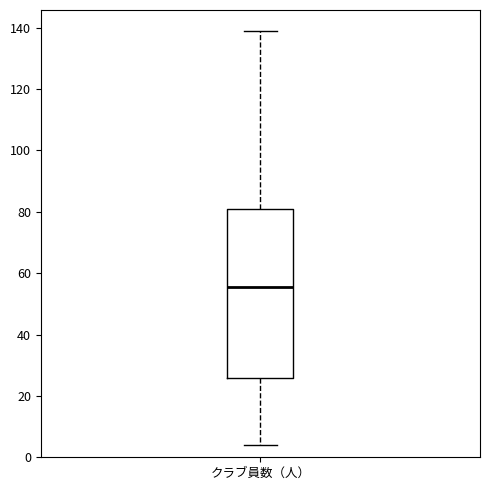

Transcribe this box plot: give where the median line is, the range the box spans, and where the two whiskers end, as read against the y-axis. The values are not printed on the chart, so give them approximately, as read against the axis.

median 56, box 26 to 82, whiskers 4 to 140